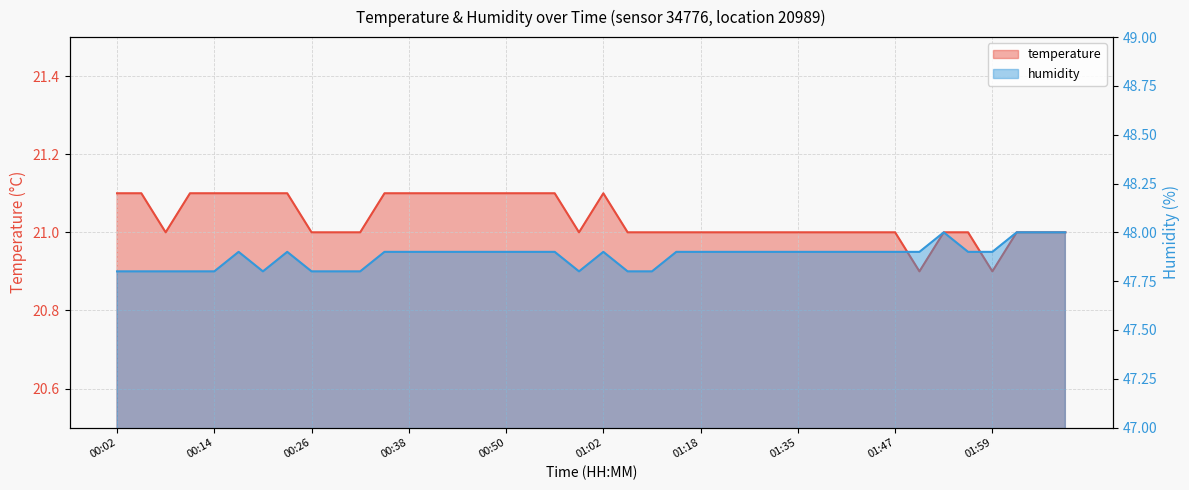

How many interior local valleys does the humidity series have?

2